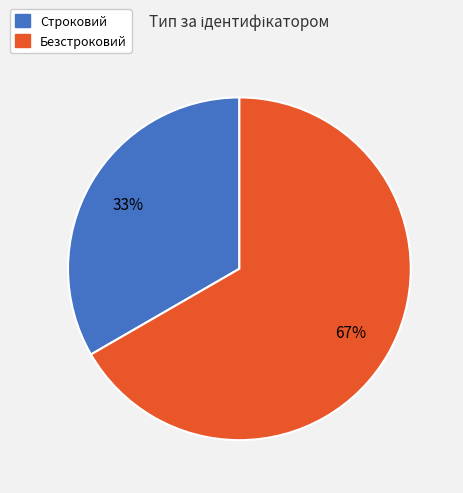

True or false: Строковий accounts for 20% of the total.

False